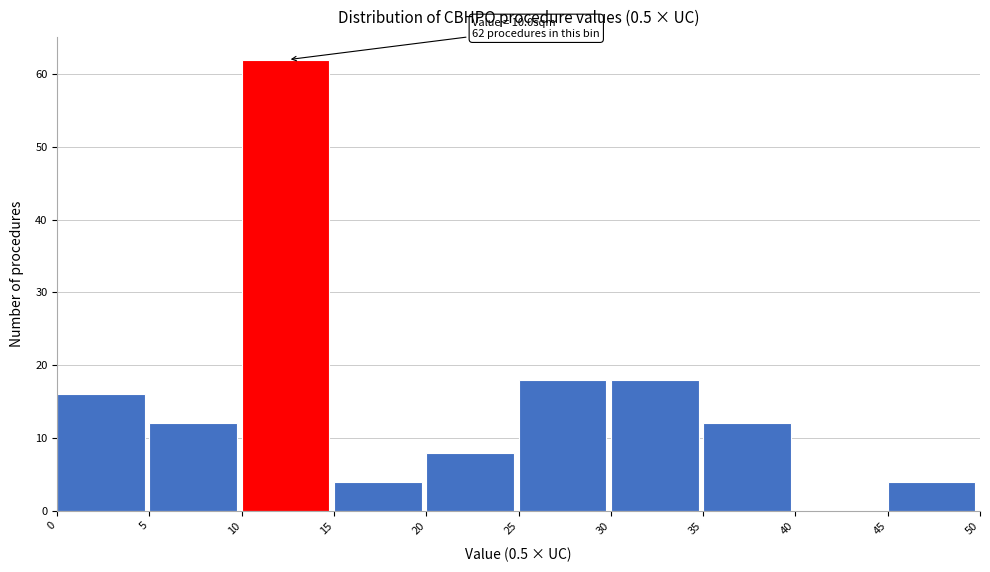

Over which range of the x-axis is the bar tallest?

10 to 15